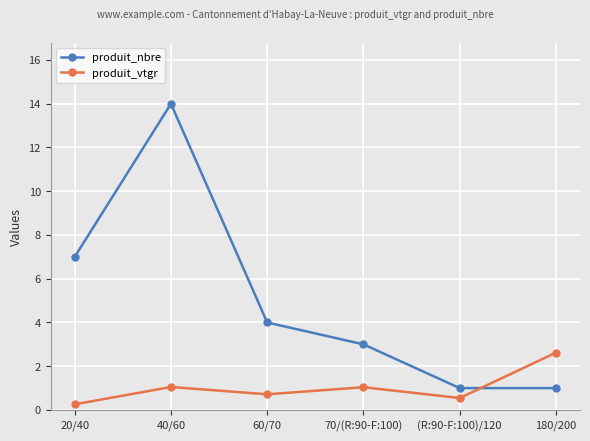

What is the difference between the produit_nbre values at 20/40 and (R:90-F:100)/120?

6.0